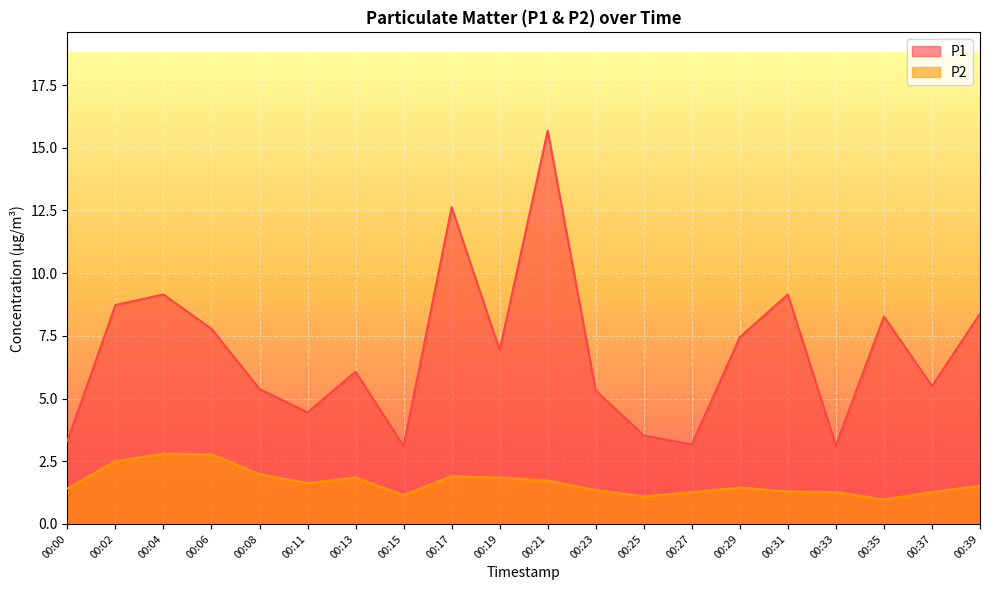

Read the P2 value at 00:21.

1.7